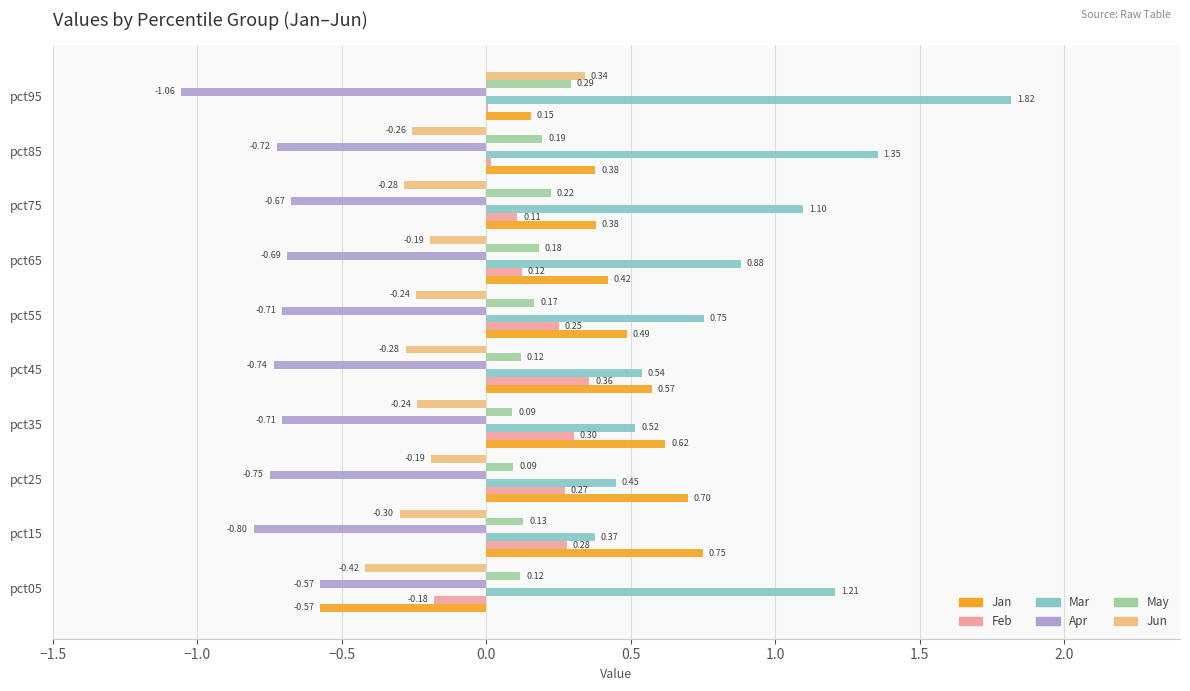

What is the sum of all May values?

1.6